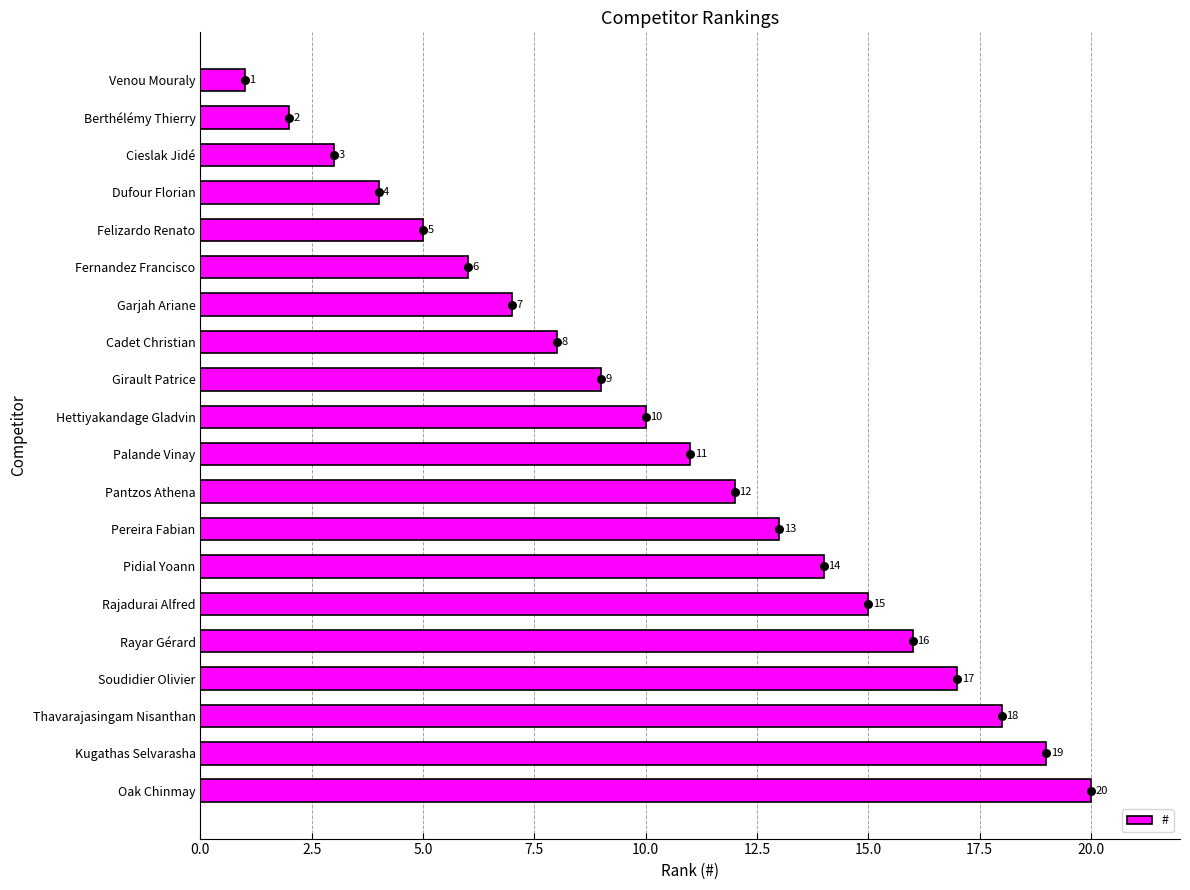

What is the sum of all # values?

210